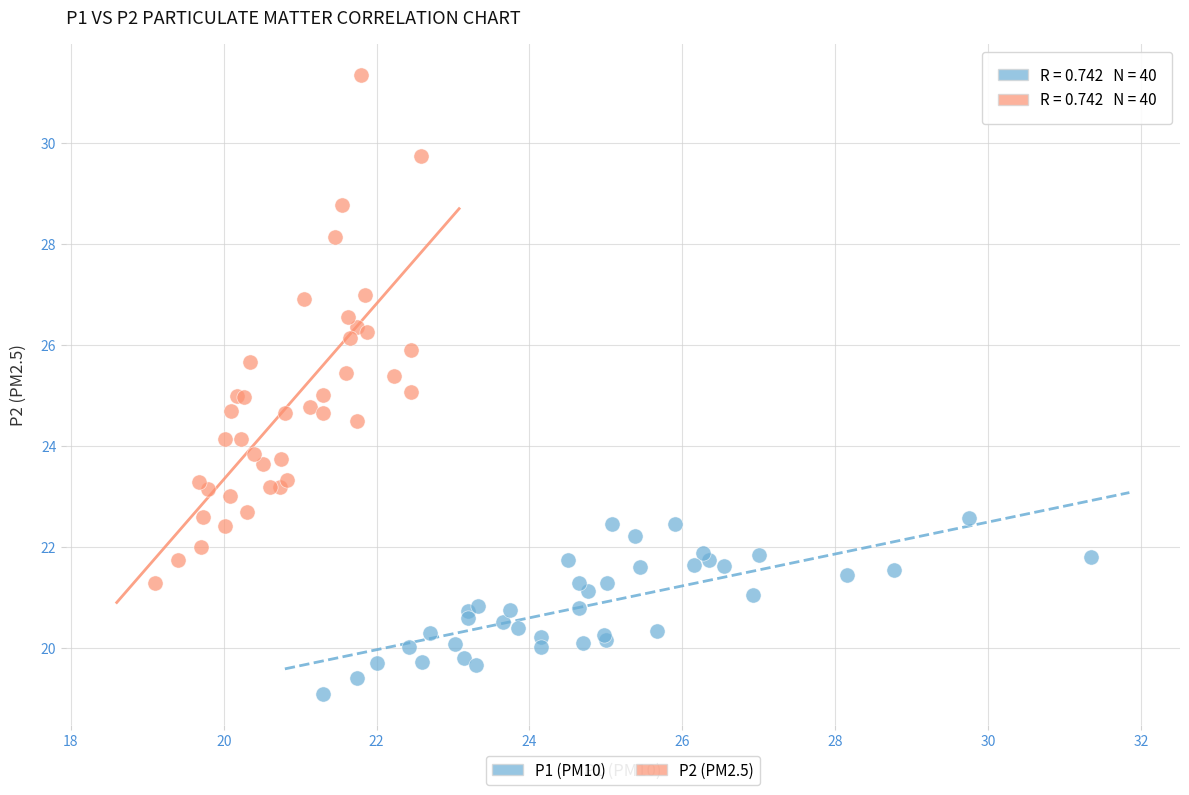

Which series has the widest spread of Y values?

P2 (PM2.5)